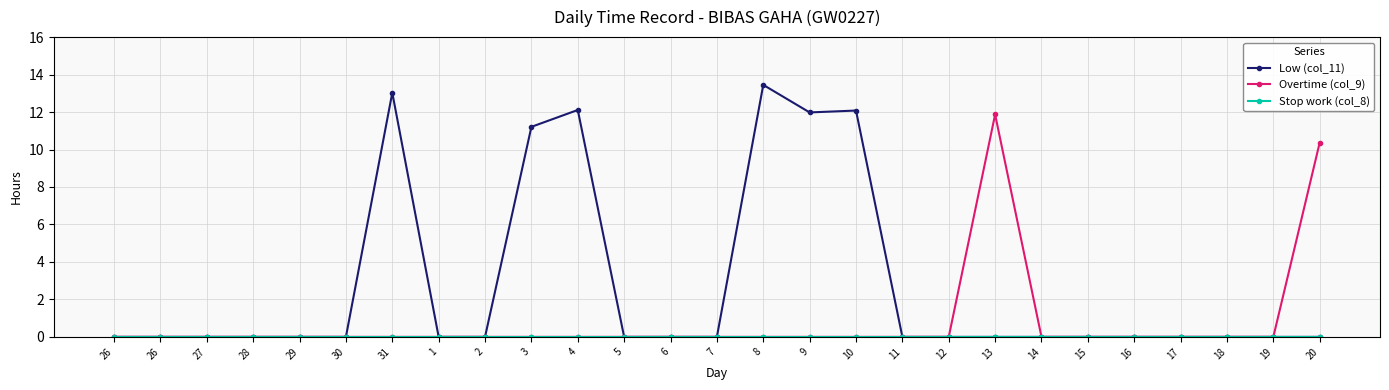

Is it true that Overtime (col_9) equals -5.5 at 6?

False